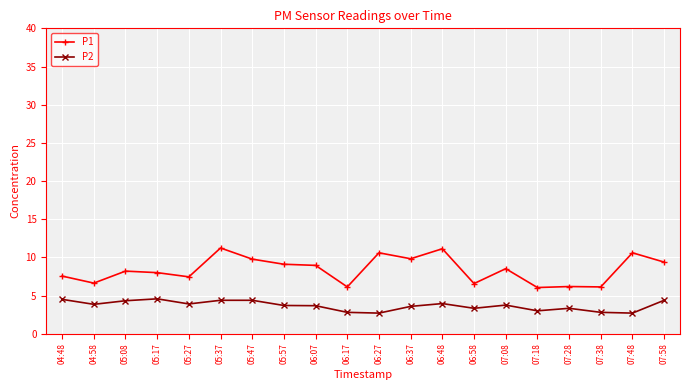

What is the average value of the P1 series?

8.4